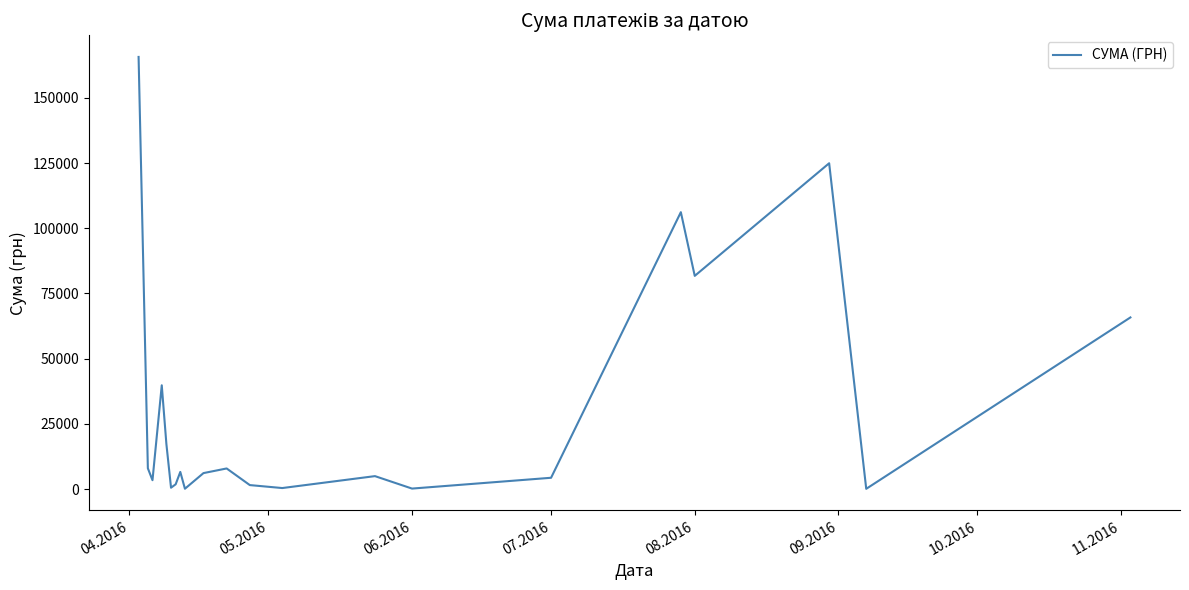

What is the greatest value displayed?

165668.0